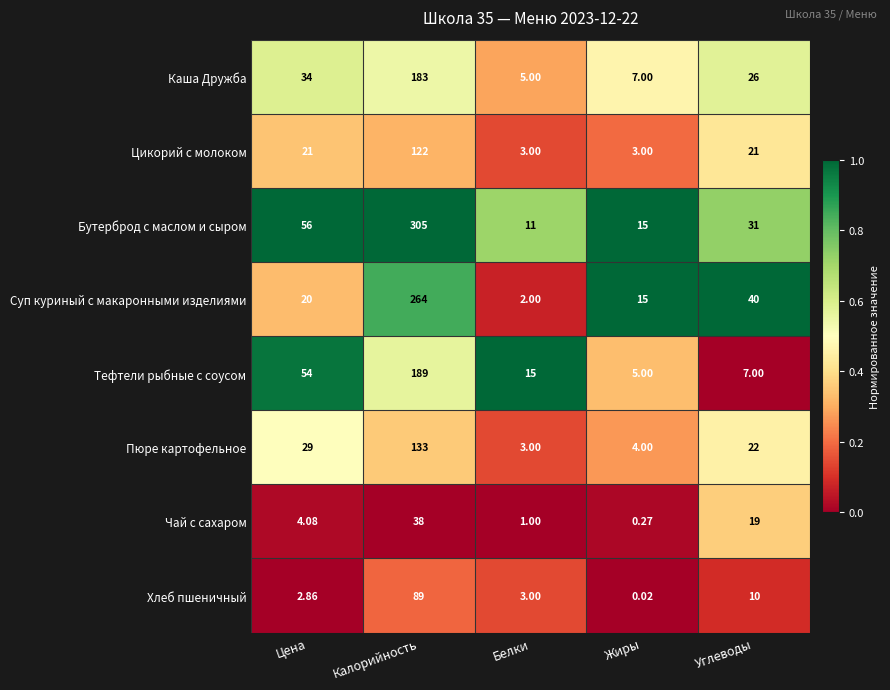

Which series has the largest total across all categories?

Бутерброд с маслом и сыром